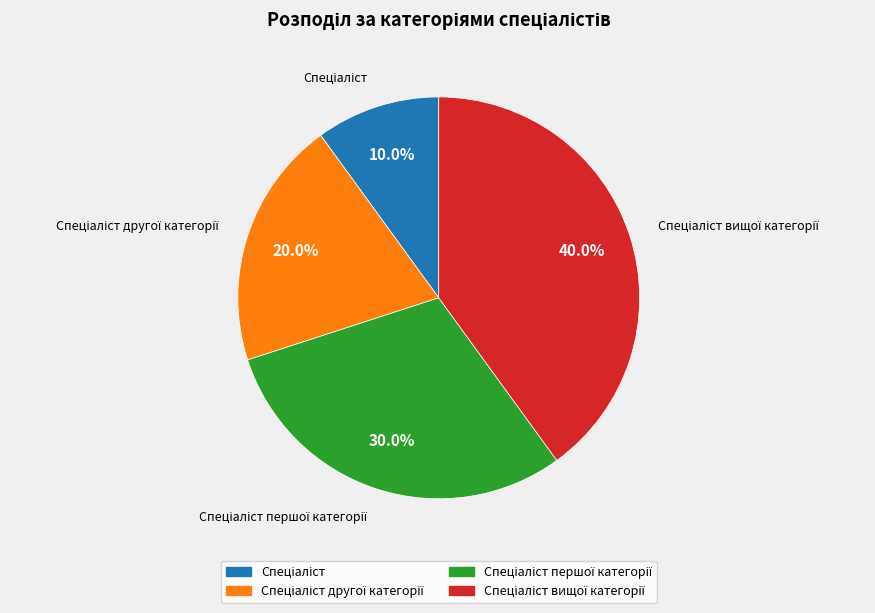

Does any single category account for the majority?

No